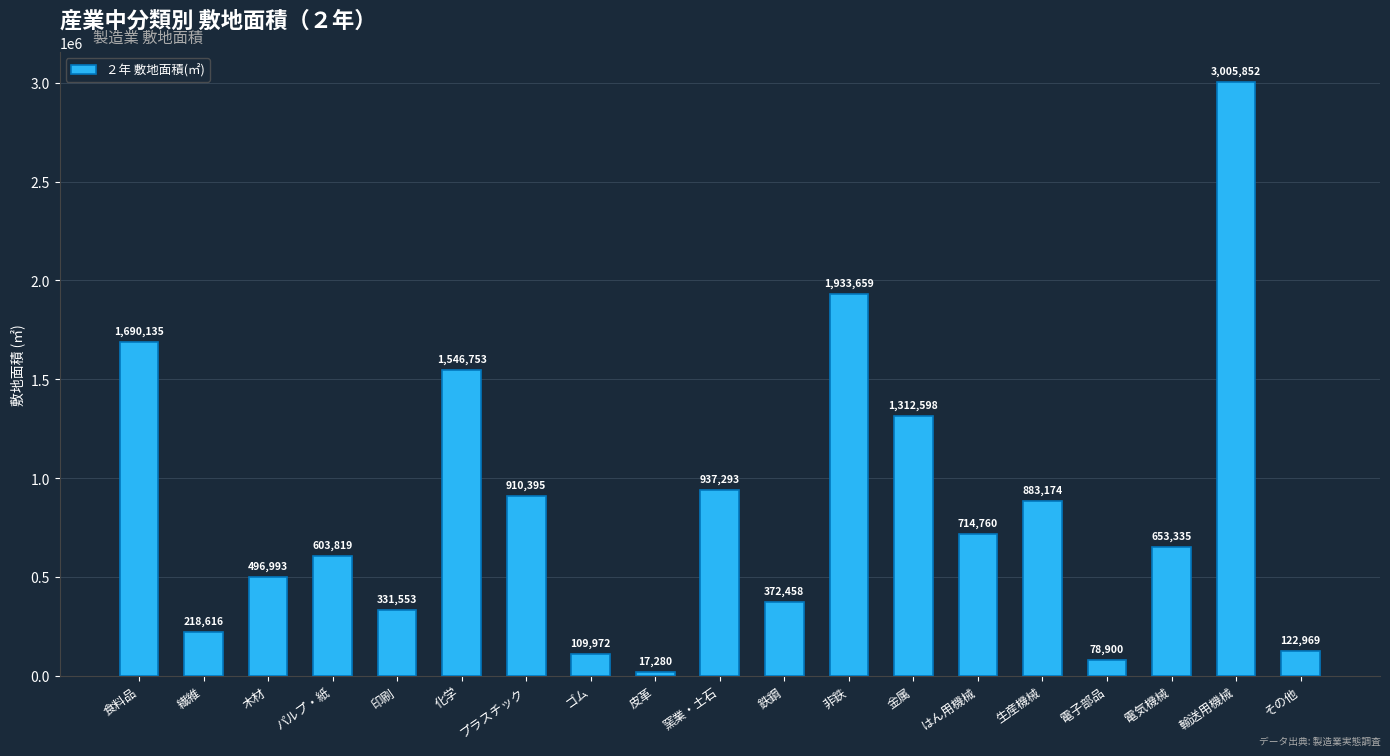

List the labels in order of value, smallest first.

皮革, 電子部品, ゴム, その他, 繊維, 印刷, 鉄鋼, 木材, パルプ・紙, 電気機械, はん用機械, 生産機械, プラスチック, 窯業・土石, 金属, 化学, 食料品, 非鉄, 輸送用機械